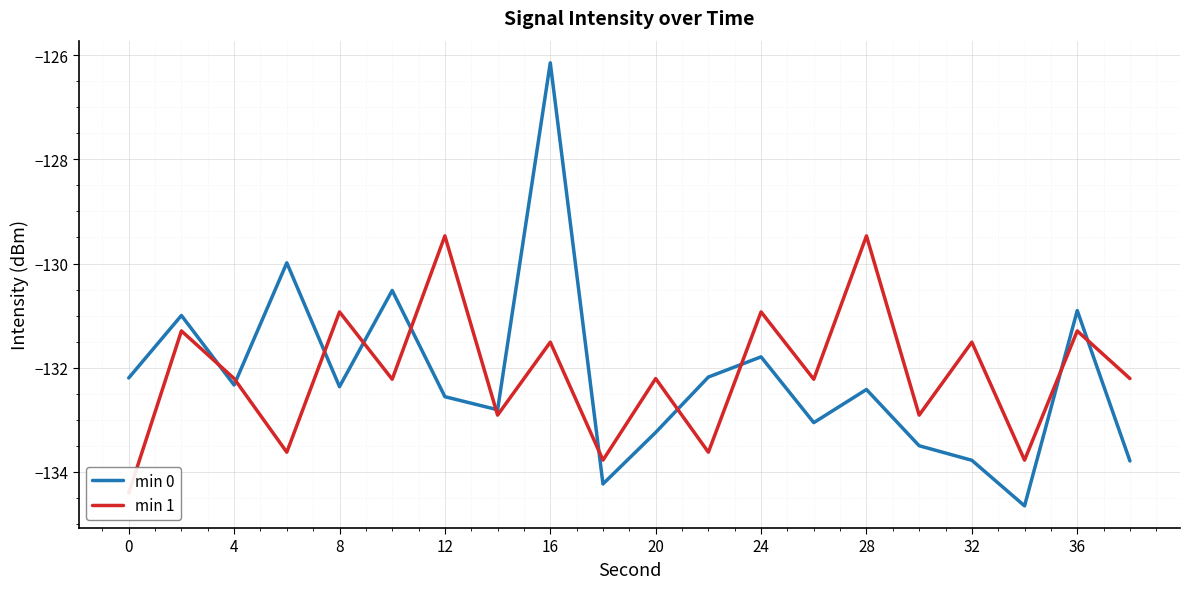

How many series are shown in this chart?

2